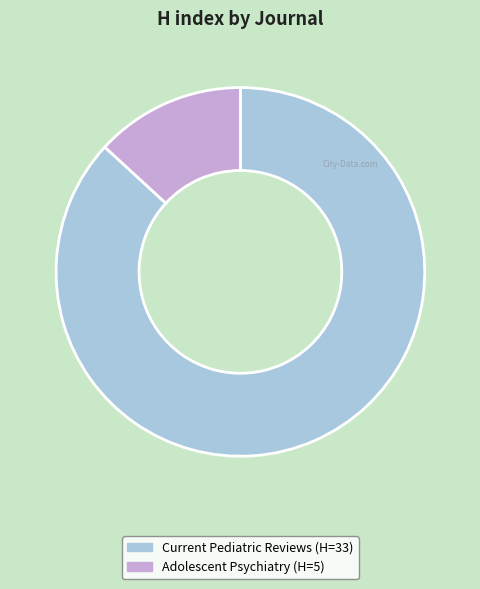

Count the number of slices in the pie.

2